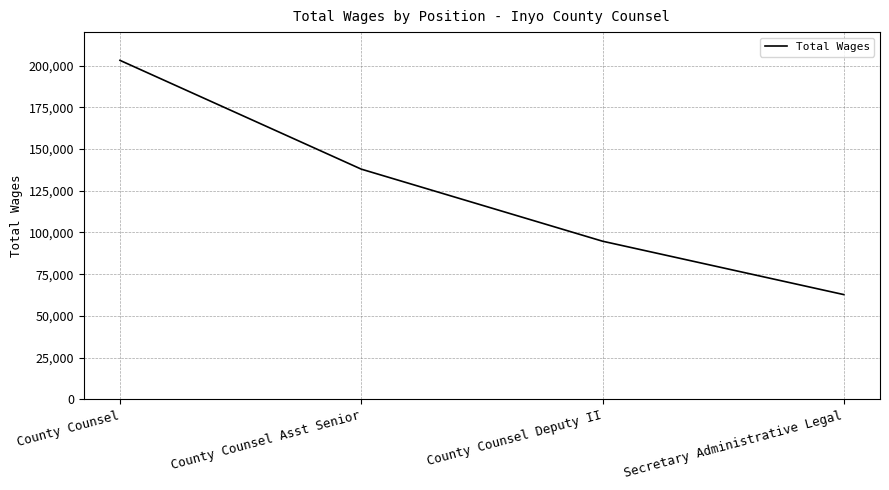

What is the ratio of the value at County Counsel Deputy II to the value at County Counsel Asst Senior?

0.7